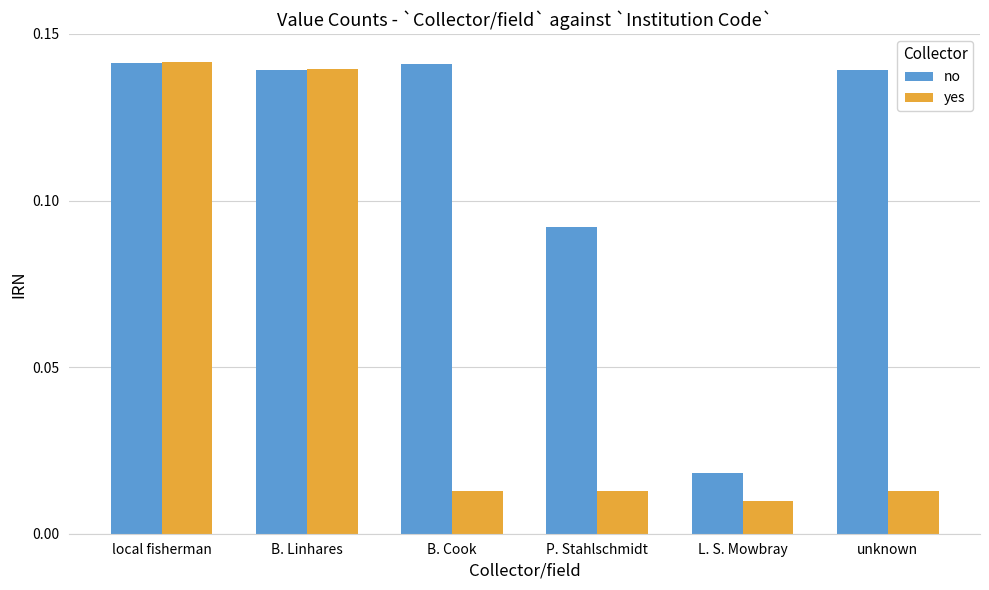

The value of no at B. Cook is 0.2. True or false?

False